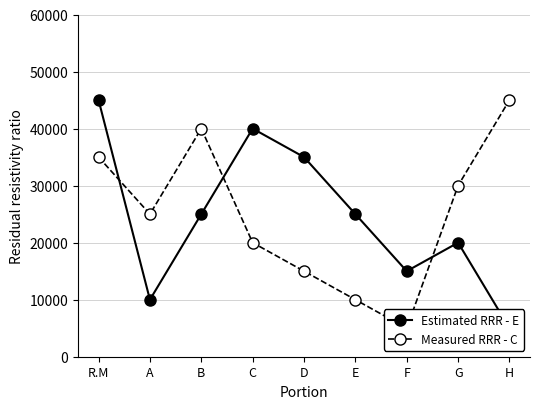

Count the Estimated RRR - E values in the range 15000 to 35000.

5